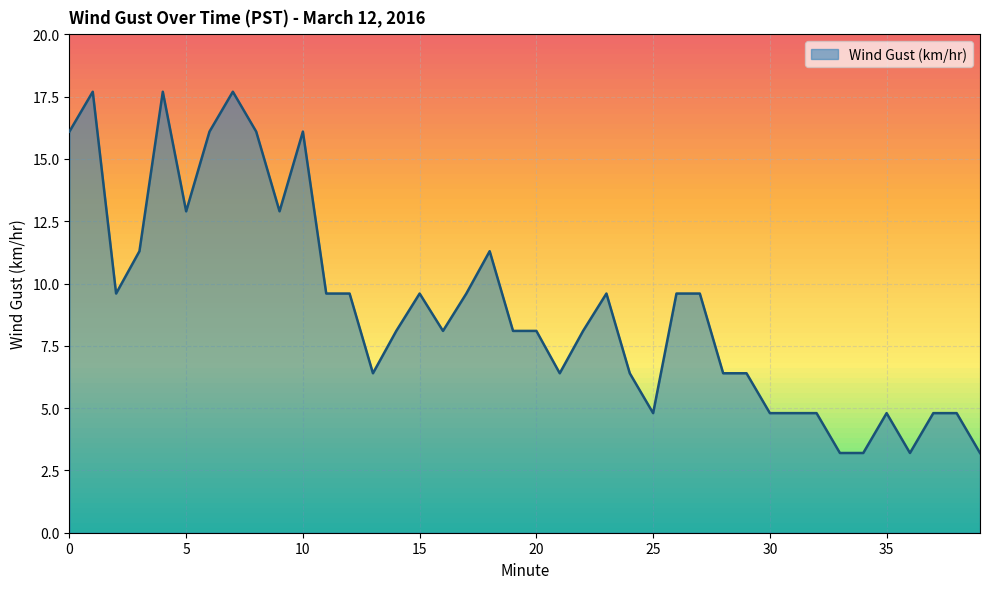

What is the minimum value shown in the chart?

3.2